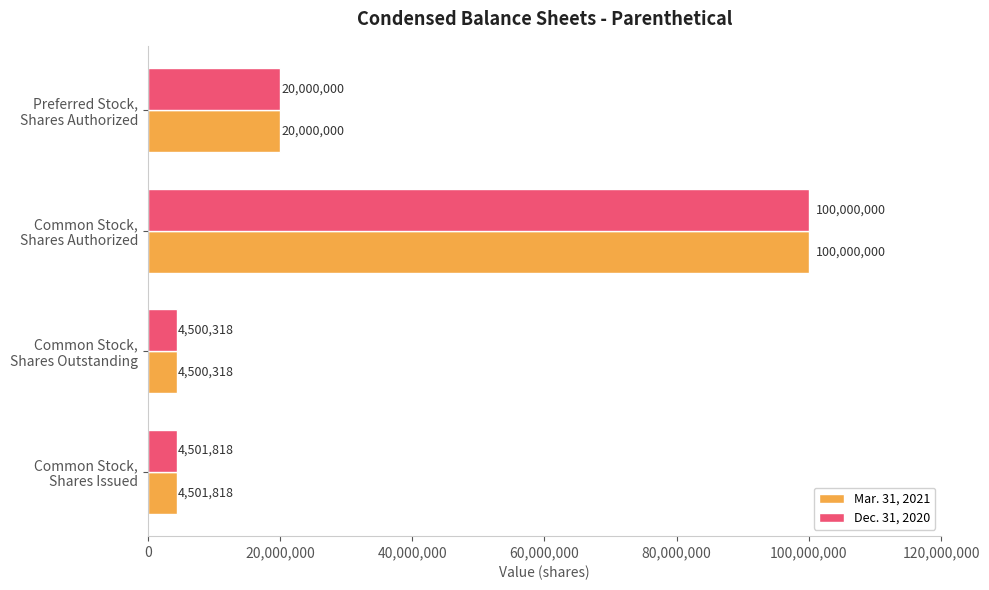

What is the difference between the second highest and minimum values in the Dec. 31, 2020 series?

15499682